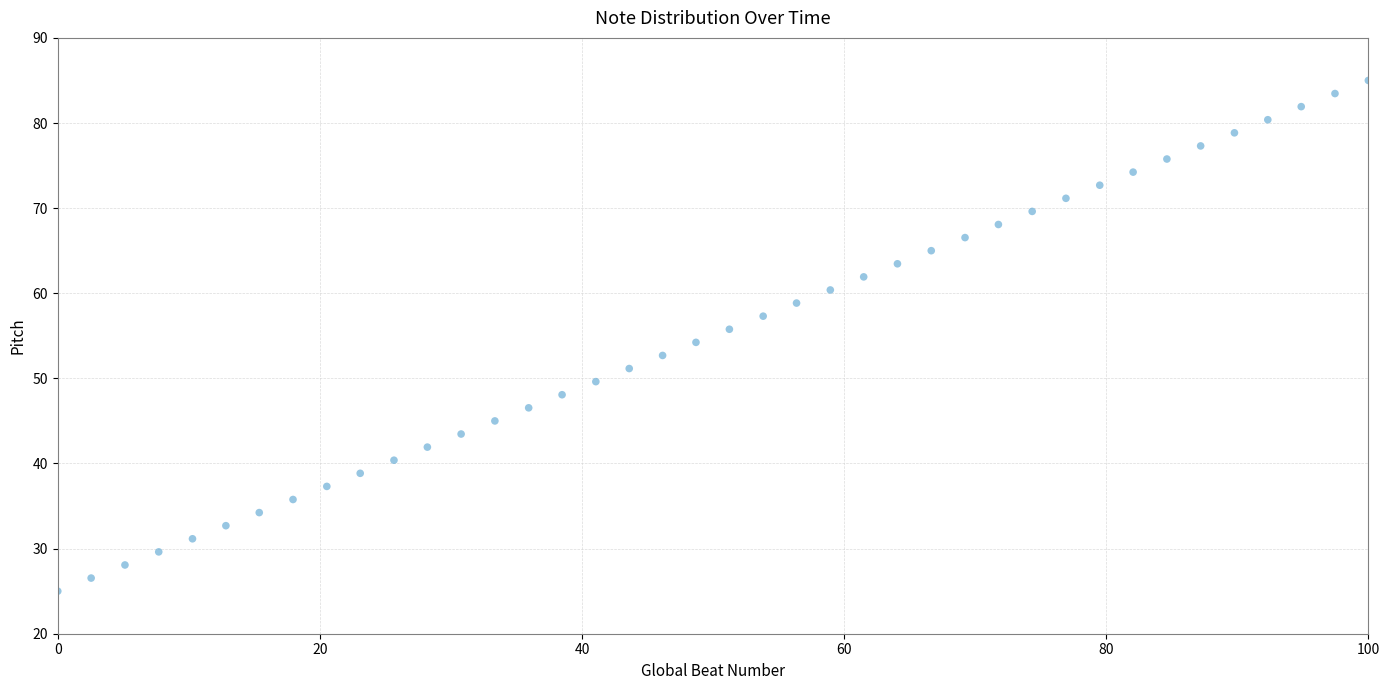

What is the range of Y values (max minus min)?

60.0